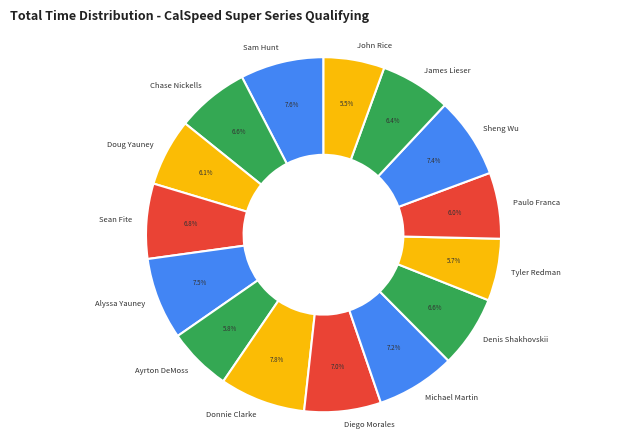

How many segments does this pie chart have?

15